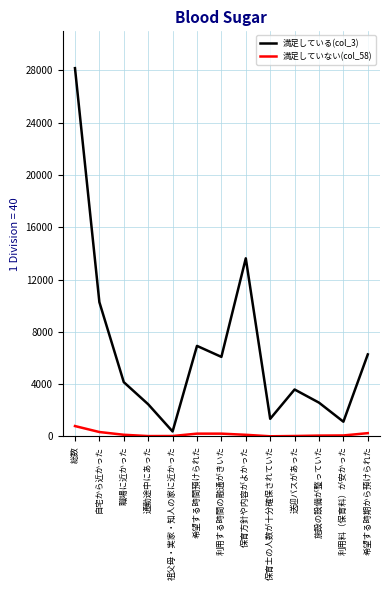

What is the maximum value shown in the chart?

28178